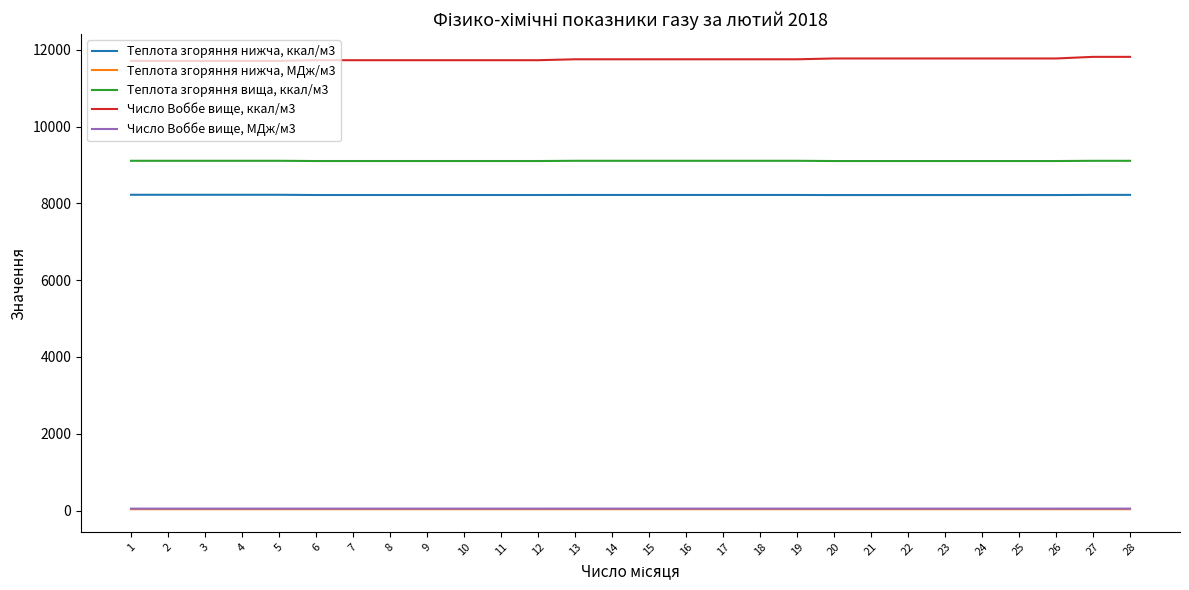

Which series has the largest total across all categories?

Число Воббе вище, ккал/м3